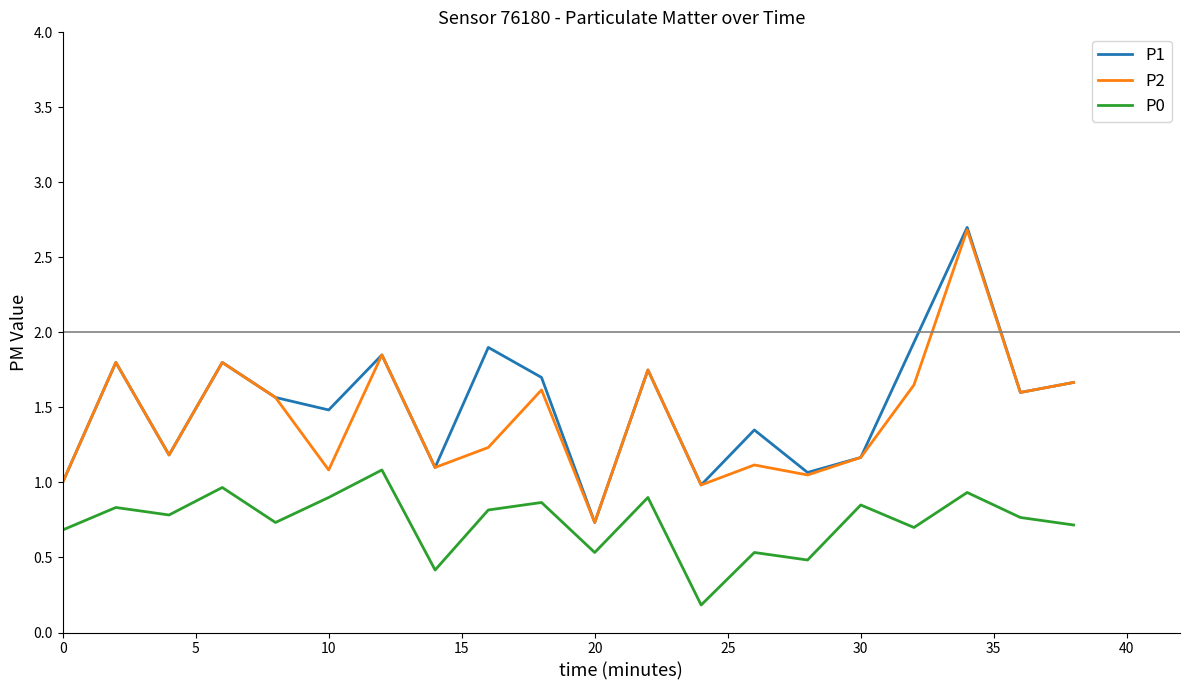

How many series are shown in this chart?

3